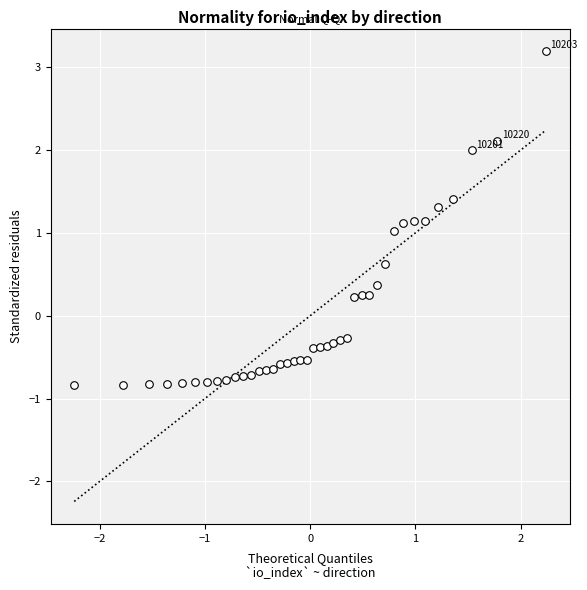

What is the range of Y values (max minus min)?

4.0